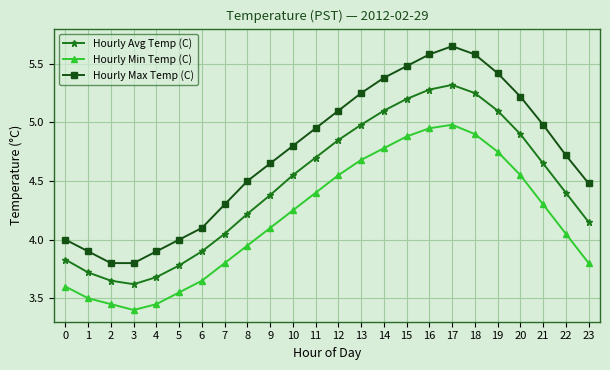

How many interior local valleys does the Hourly Min Temp (C) series have?

1